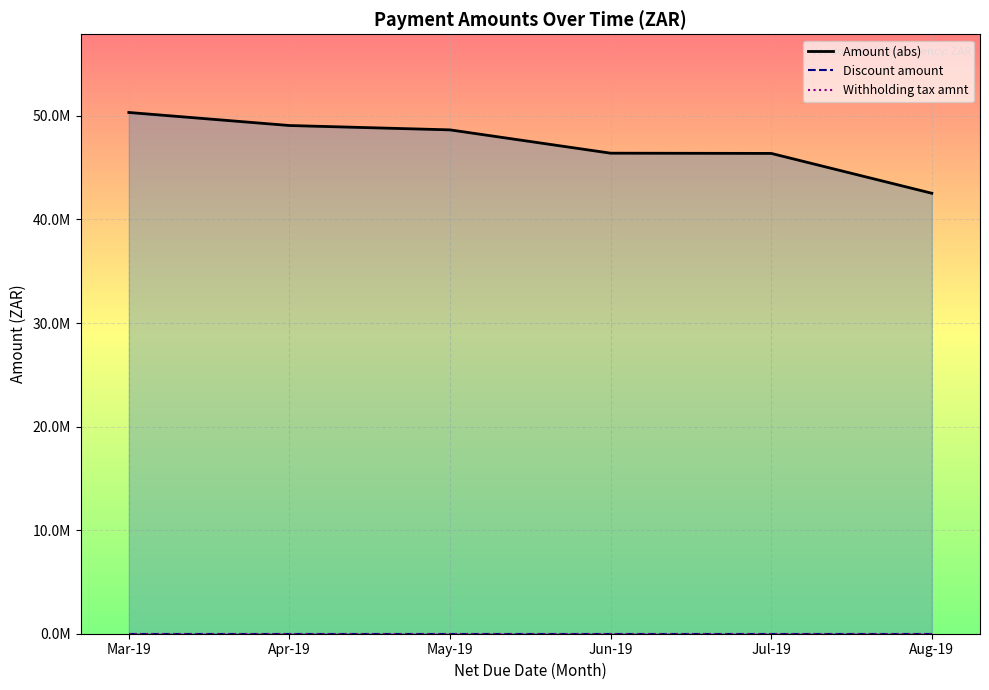

True or false: Withholding tax amnt and Amount (abs) intersect in this chart.

False